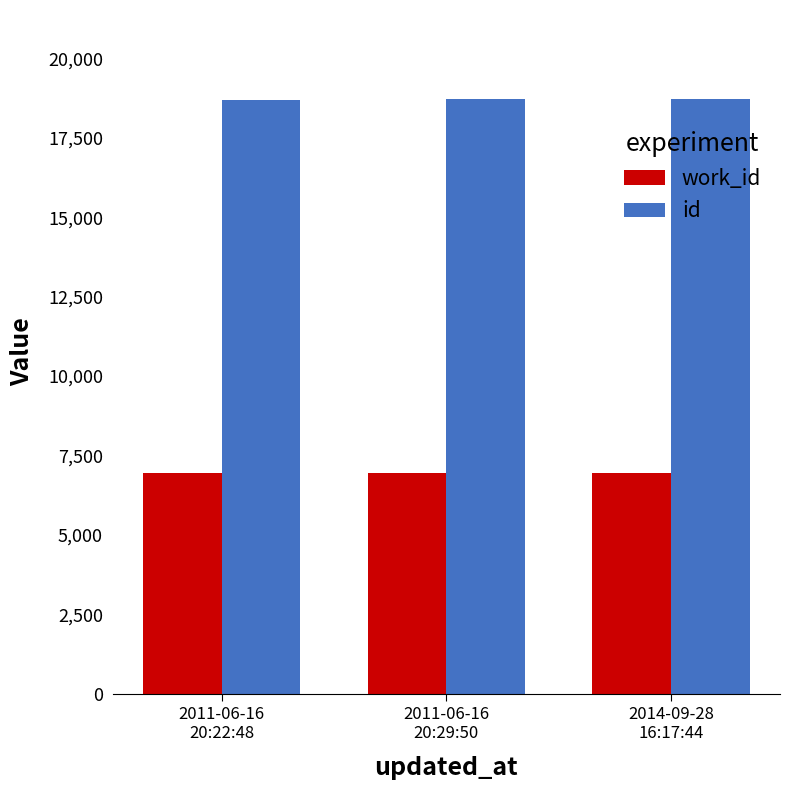

At how many categories does at least one series exceed 13917?

3